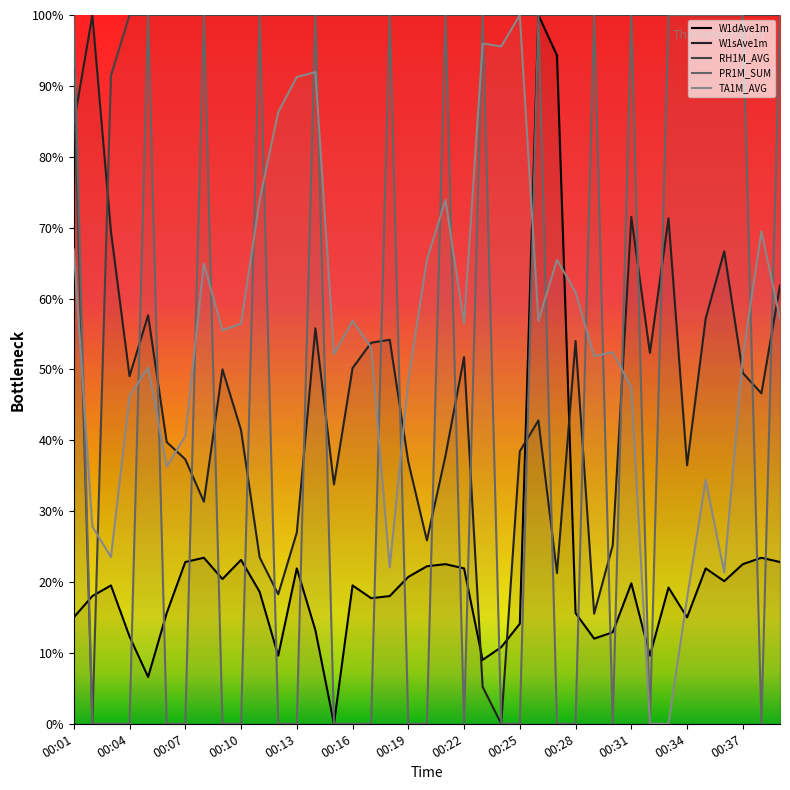

Count the number of data series in this chart.

5